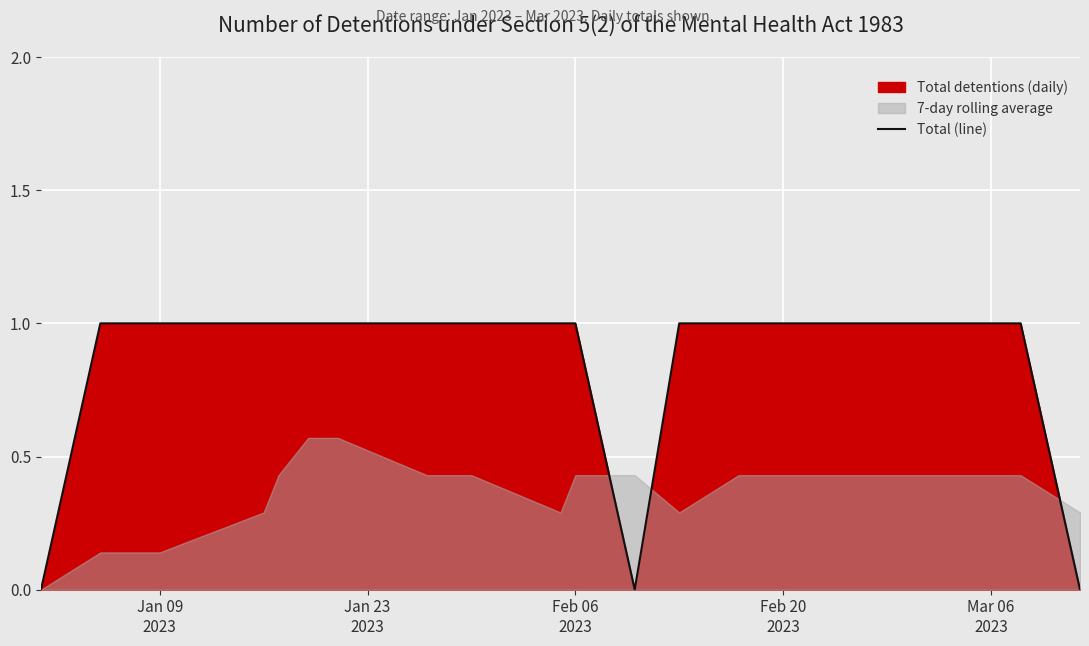

Which has a higher value, Feb 06 2023 or Feb 20 2023?

Feb 06 2023